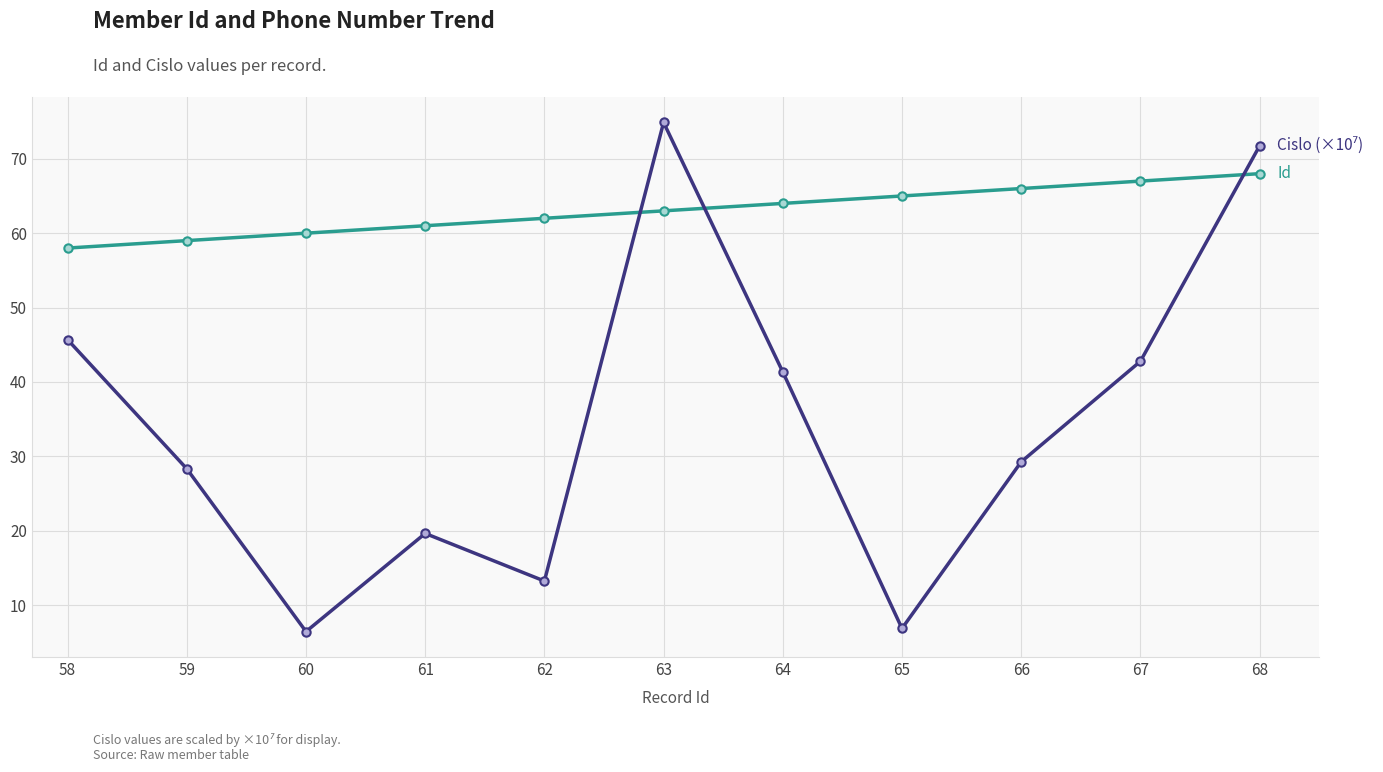

What is the total value across all series at 58?

103.7